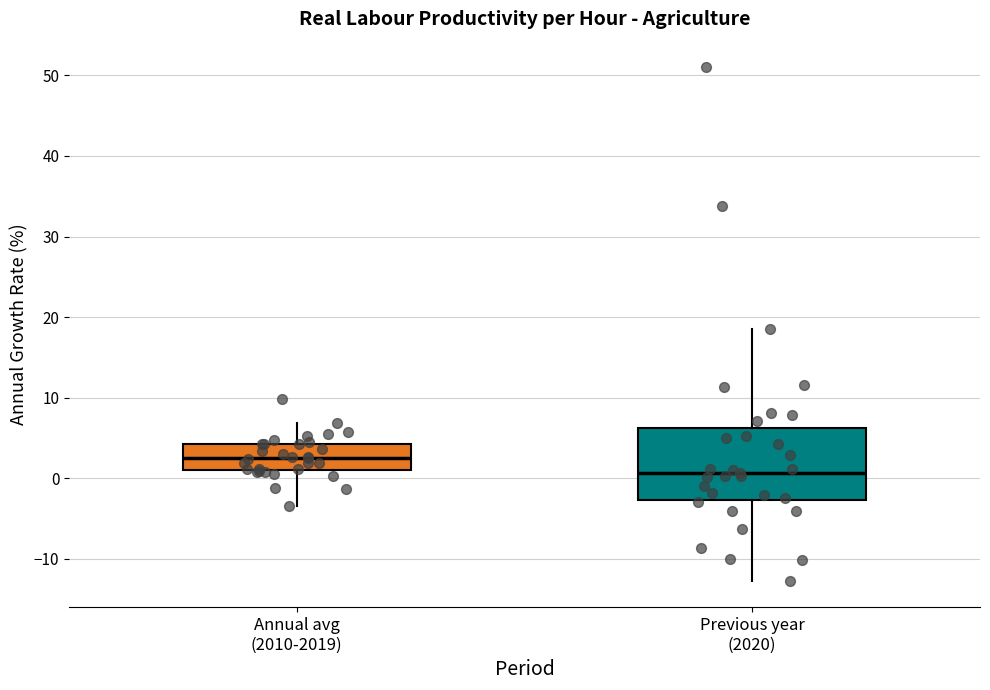

Reading left to right, transcribe this box plot: for each box, give where its median line is, the range the box spans, and where its two whiskers end, as read against the y-axis. The values are not printed on the chart, so give them approximately, as read against the axis.

Annual avg (2010-2019): median 3, box 1 to 4, whiskers -3 to 7
Previous year (2020): median 1, box -3 to 6, whiskers -13 to 19